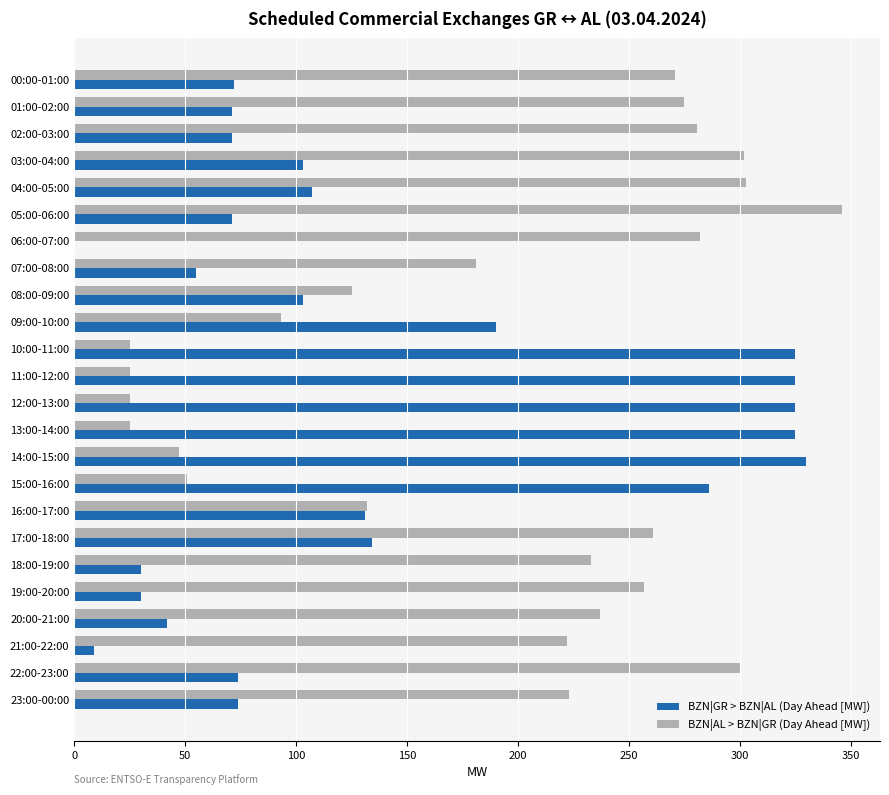

What is the maximum value shown in the chart?

346